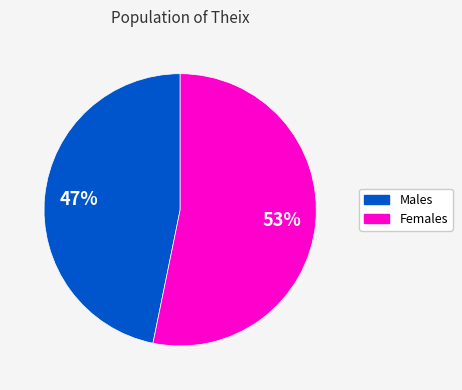

Is there any slice that represents more than half of the pie?

Yes